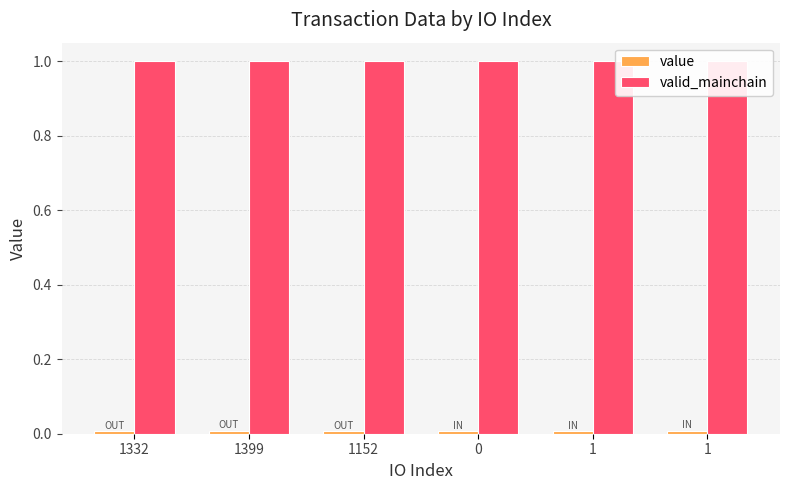

What are all the series names shown in the legend?

value, valid_mainchain